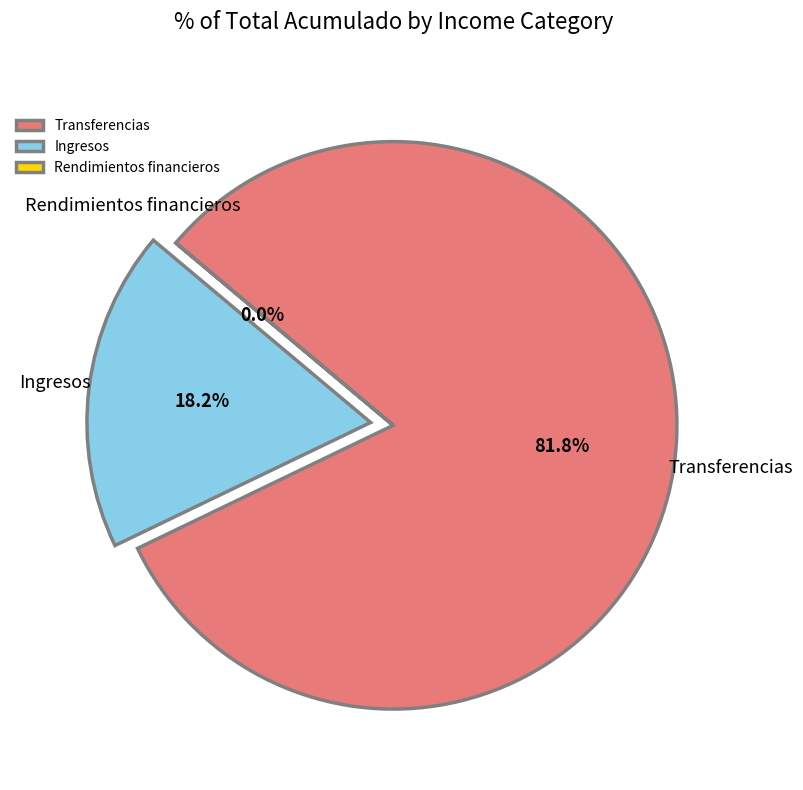

Do Transferencias and Ingresos together represent more than half of the pie?

Yes